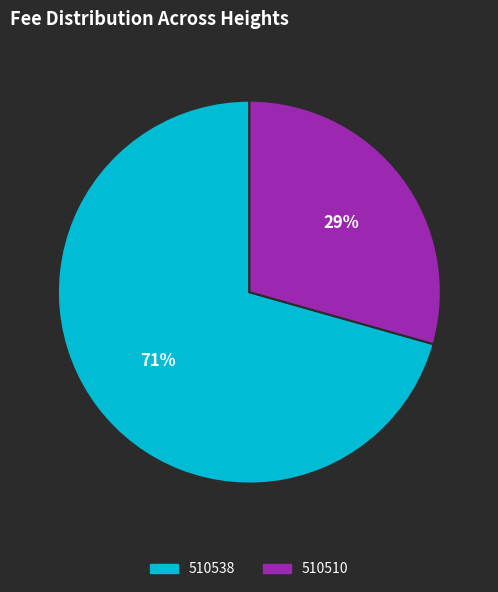

Is 510538 the majority of the pie?

Yes